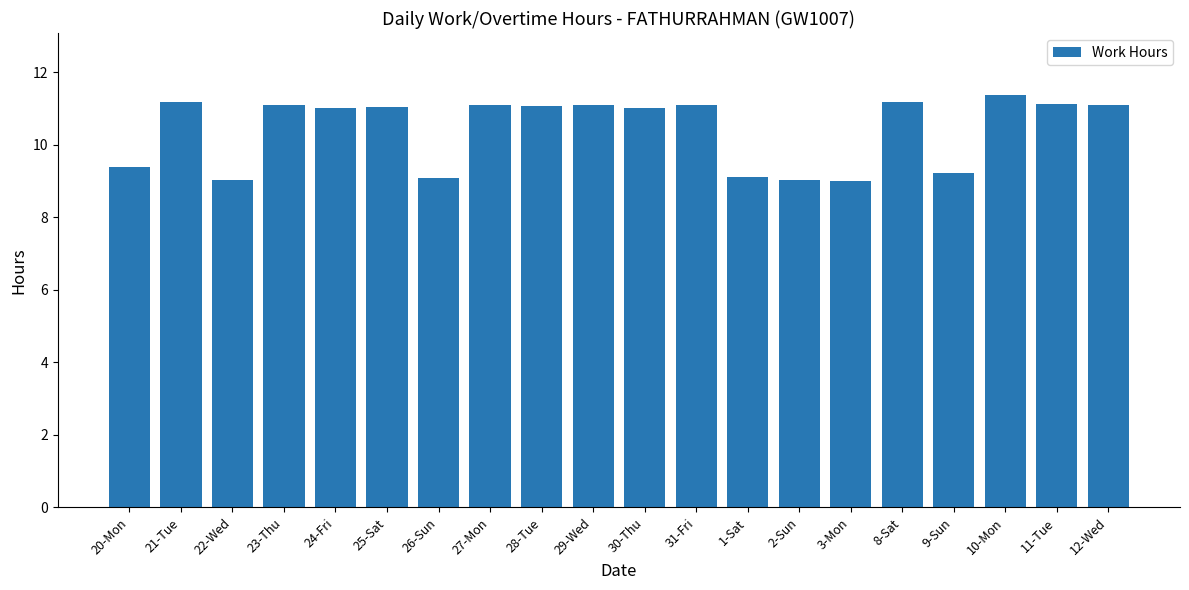

What is the minimum value shown in the chart?

9.0